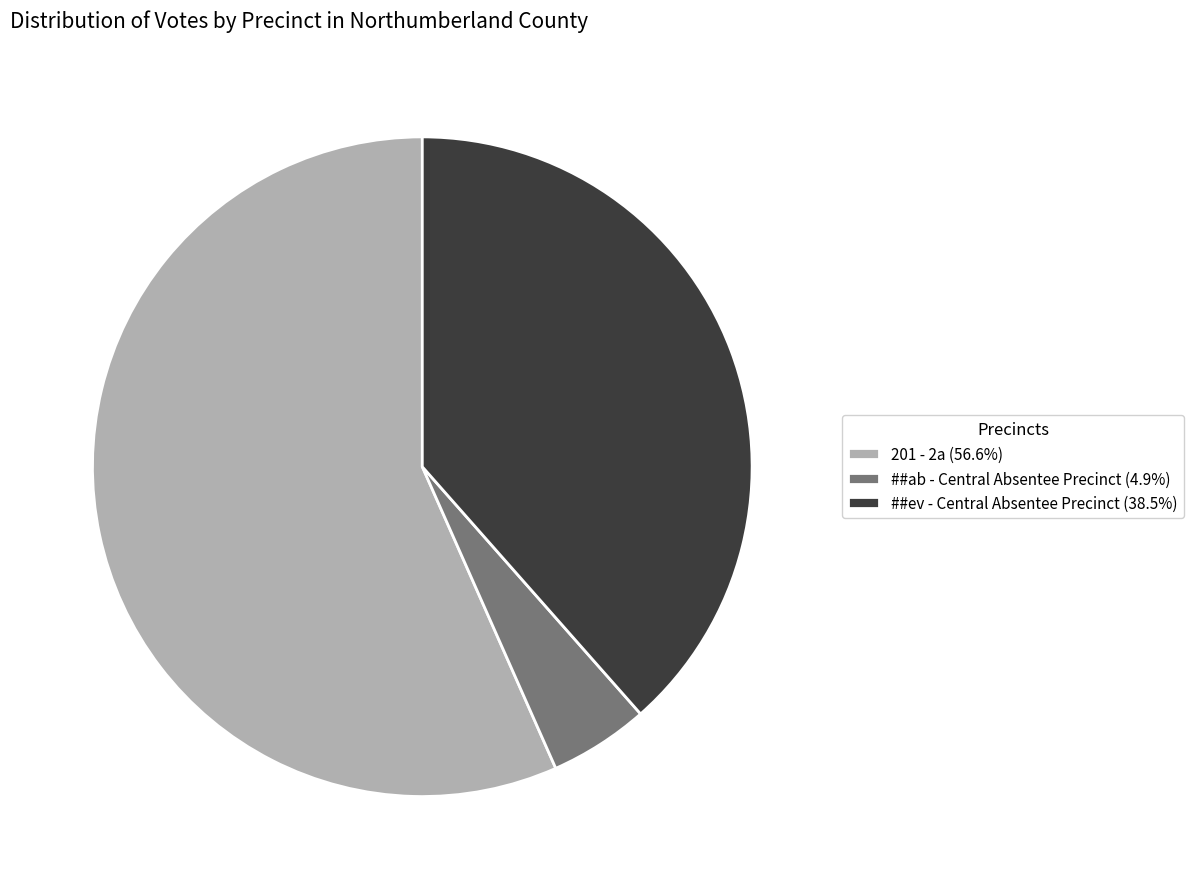

Is the sum of ##ev - Central Absentee Precinct (38.5%) and ##ab - Central Absentee Precinct (4.9%) greater than half?

No